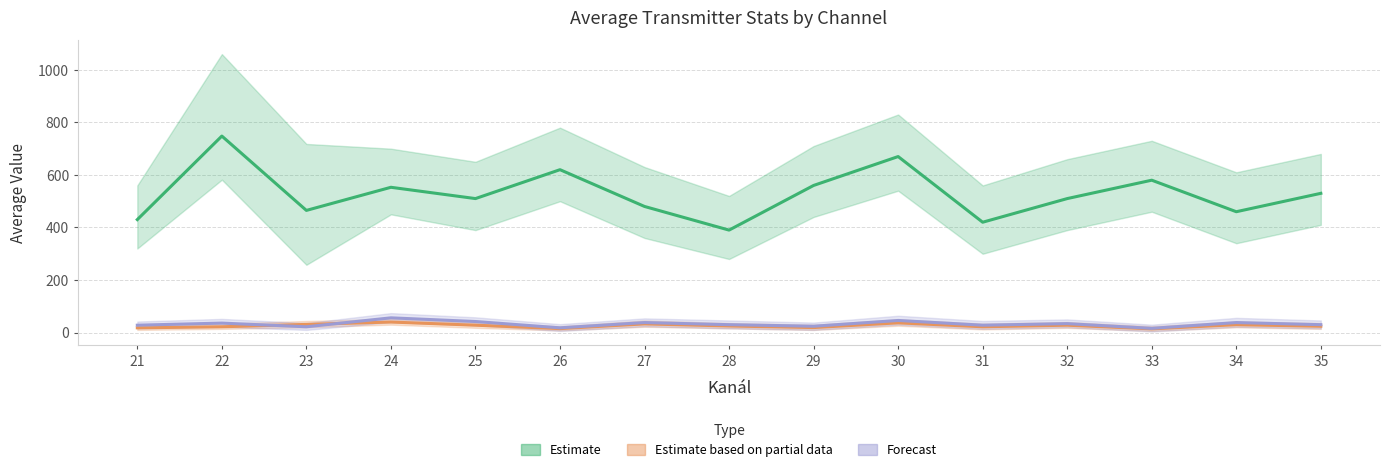

At which category does Avg Vyska nad morem reach its first local valley?

23